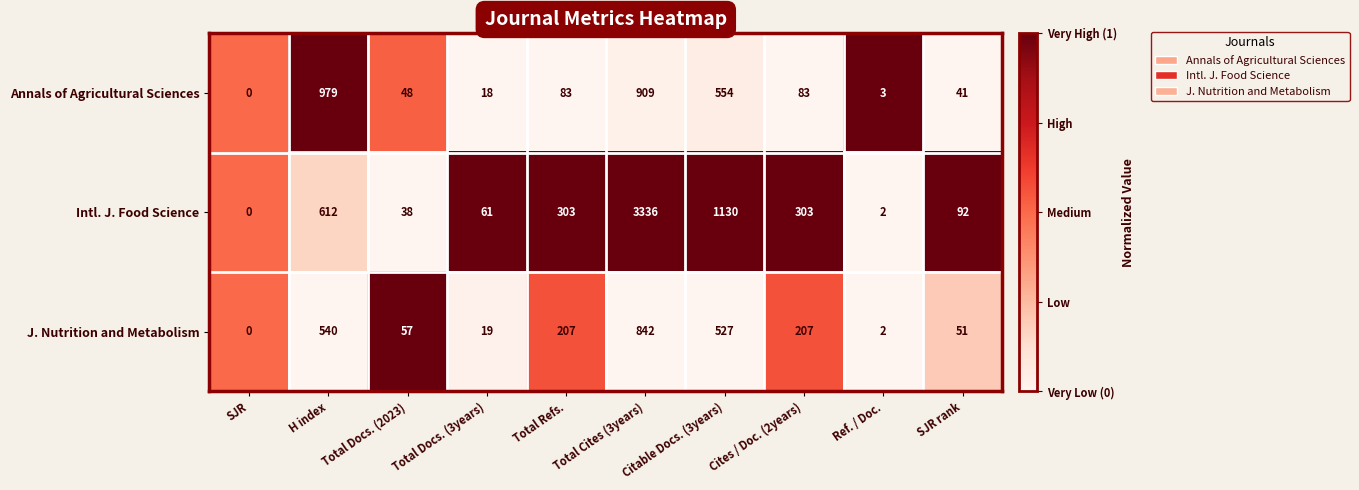

The value of J. Nutrition and Metabolism at H index is 788. True or false?

False